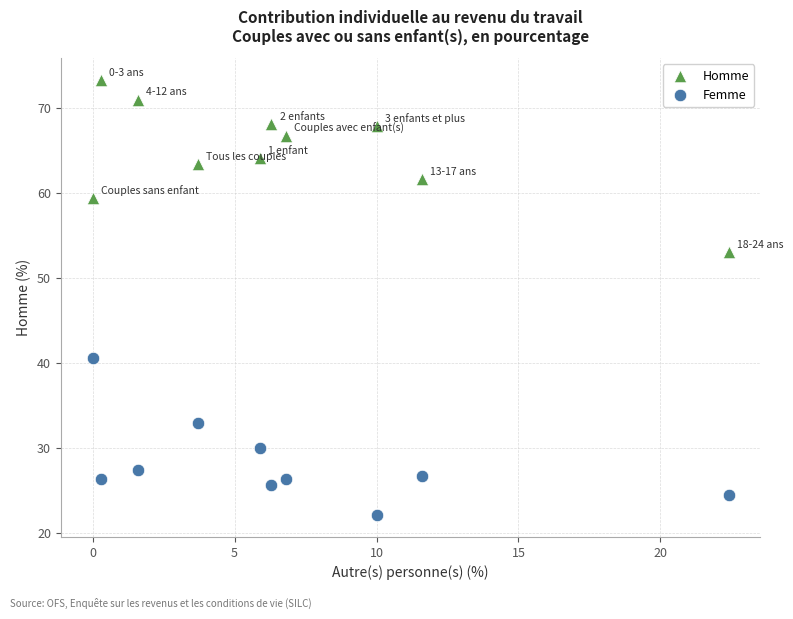

Across all data points, what is the range of Y values (max minus min)?

51.2